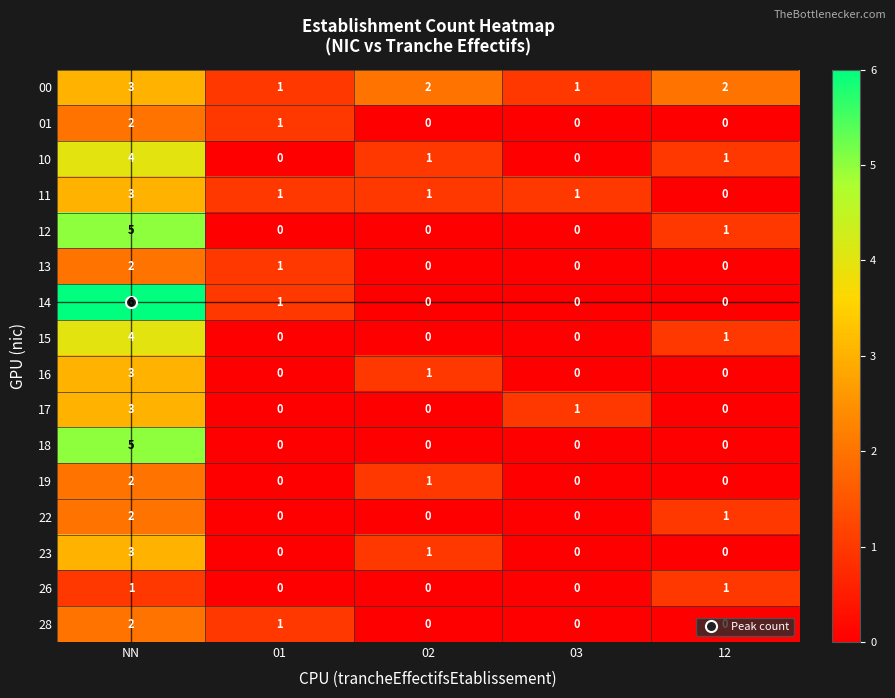

What is the difference between the 14 values at NN and 01?

5